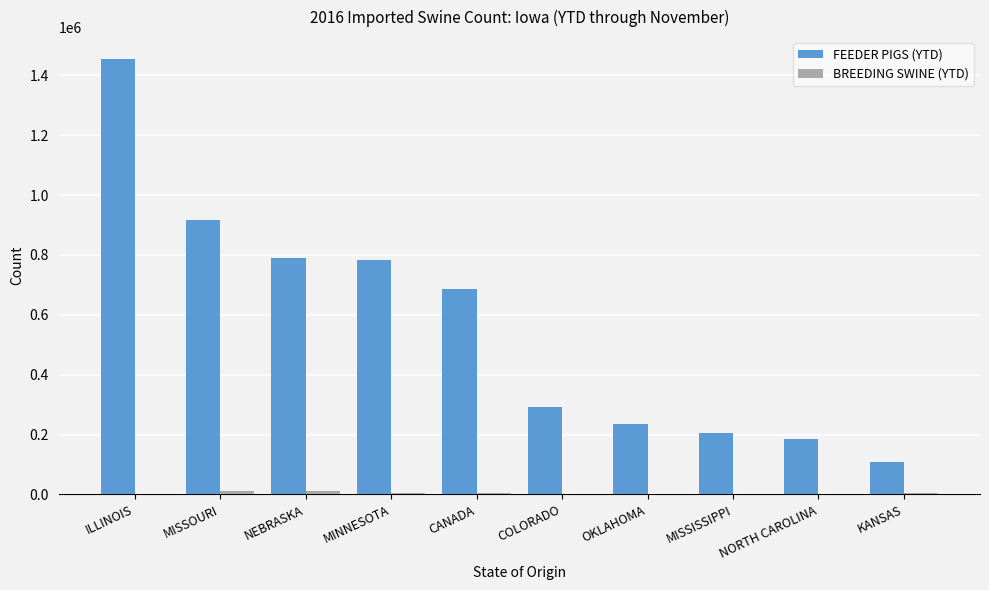

Which series has the widest spread of values?

FEEDER PIGS (YTD)